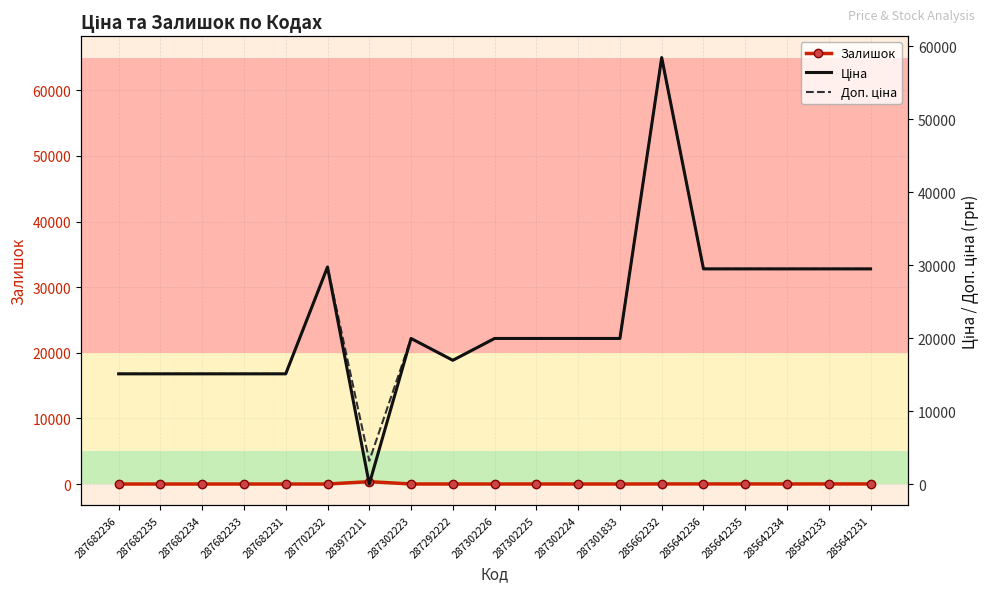

At 285642233, list the series in order from largest to smallest.

Ціна, Доп. ціна, Залишок